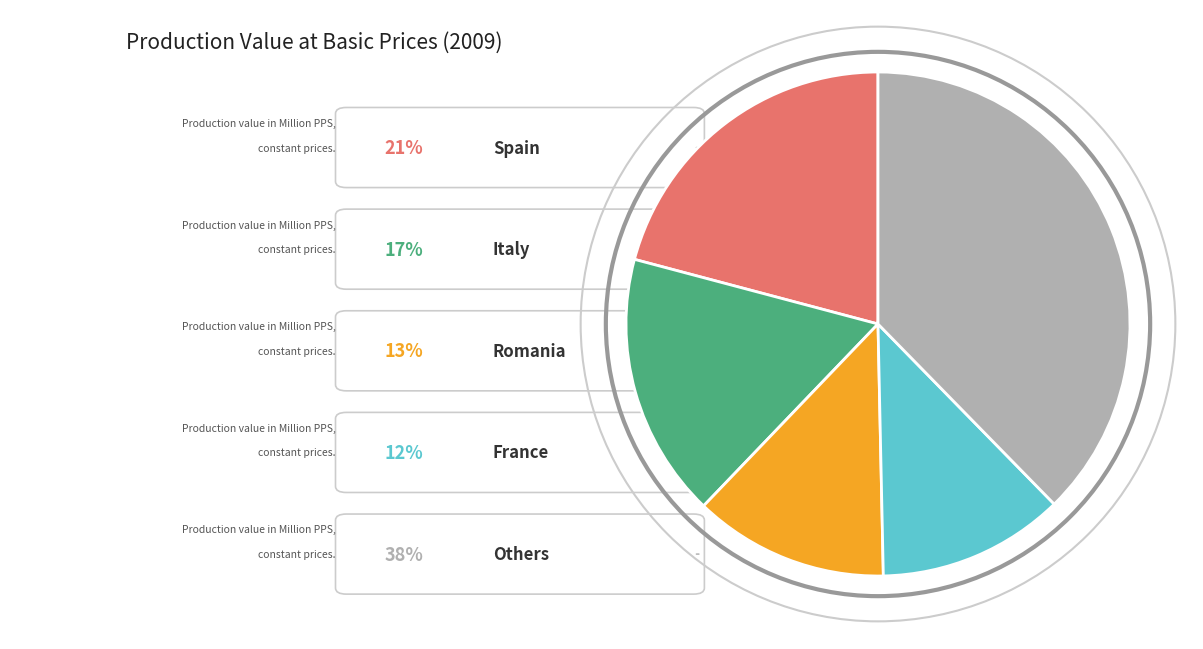

Does any single category account for the majority?

No